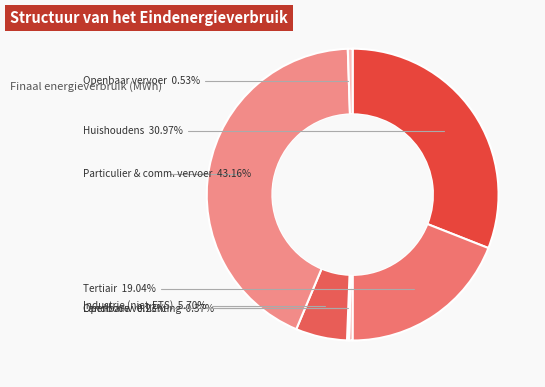

Is the sum of Huishoudens and Openbare verlichting greater than half?

No